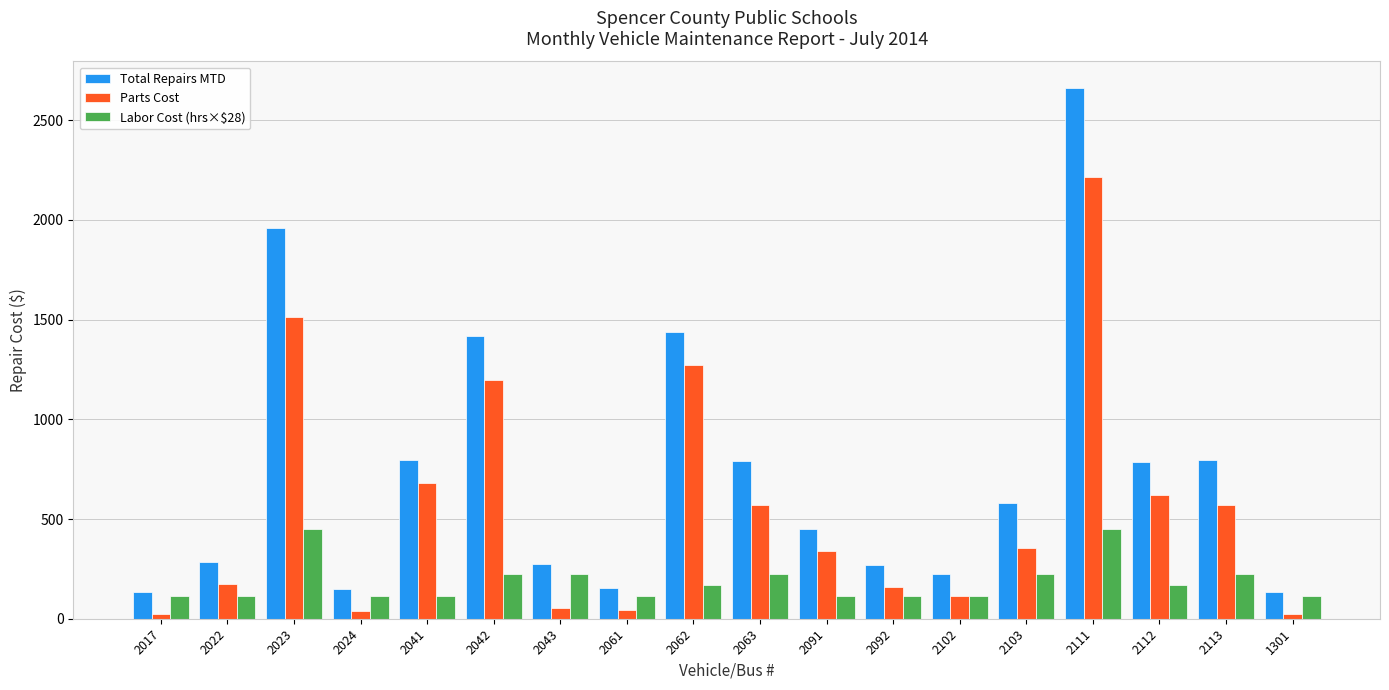

At which category is the sum across all series the highest?

2111